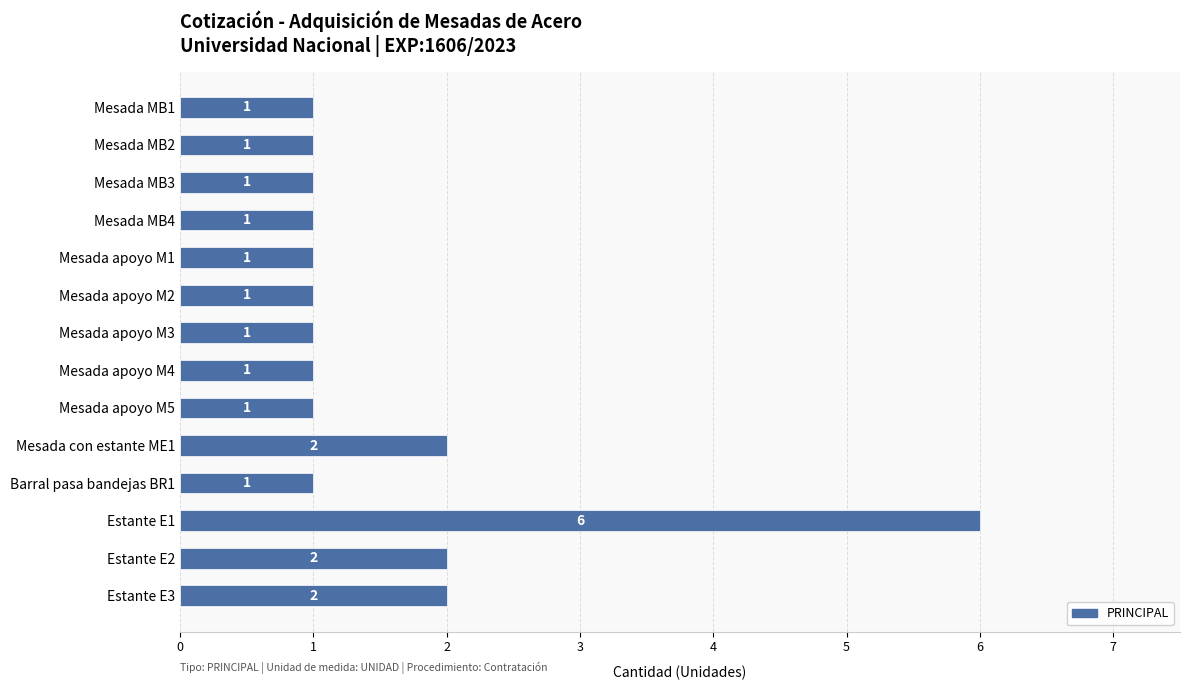

Is it true that the value at Estante E1 is 6?

True